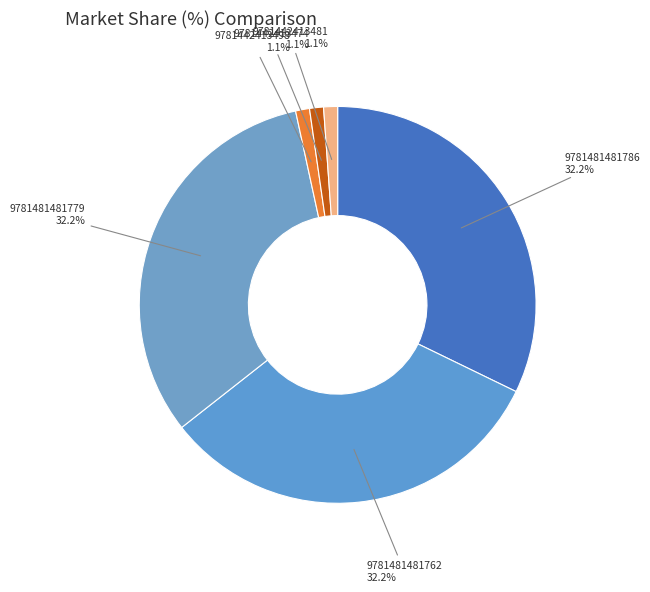

How many slices are in this pie chart?

6